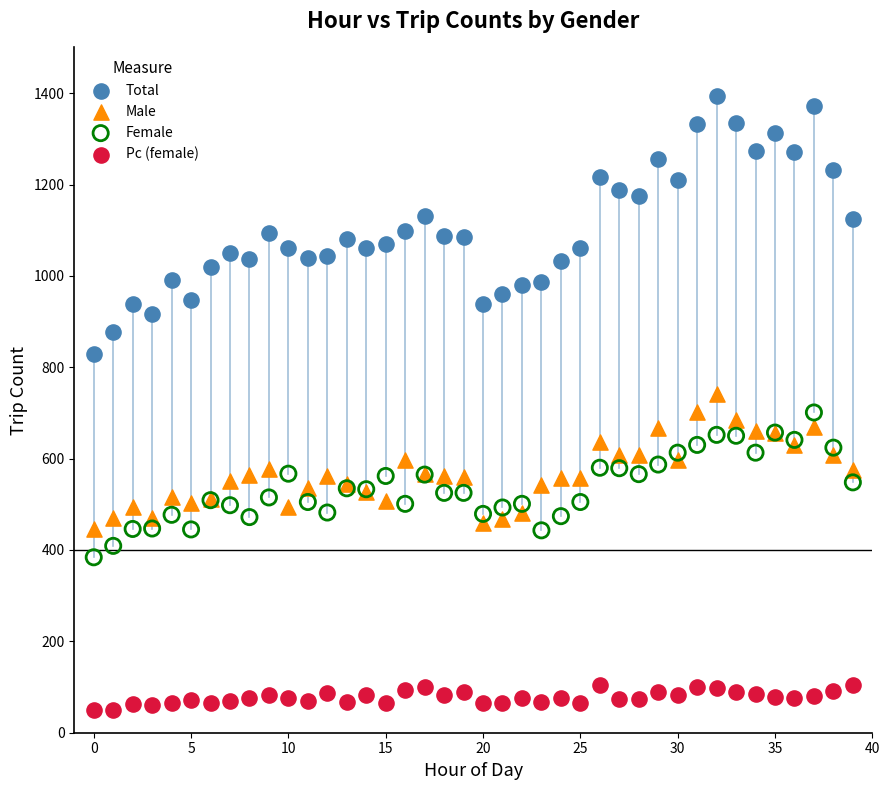

Which series contains the highest Y value?

Total